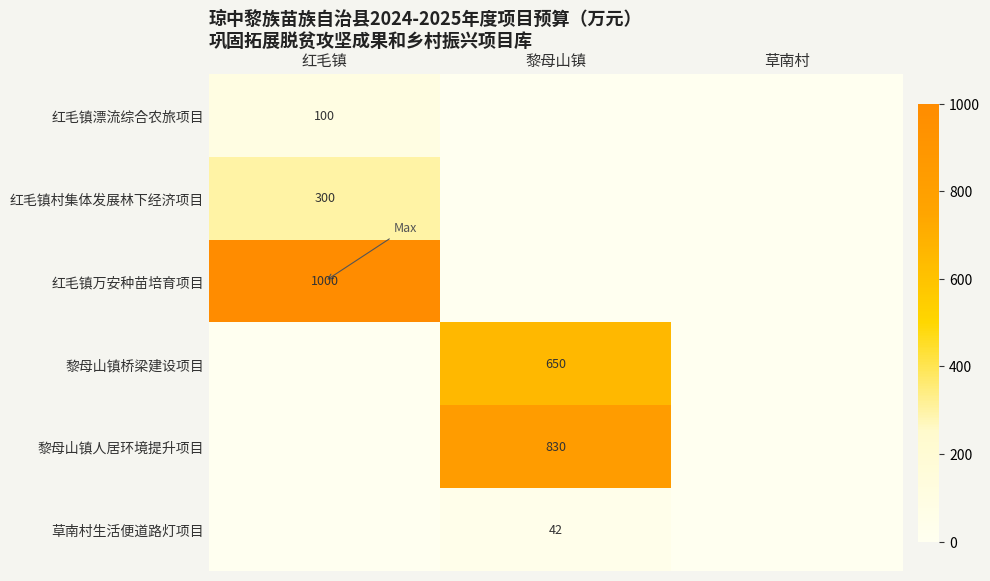

The 黎母山镇桥梁建设项目 series shows 650 at 黎母山镇. True or false?

True